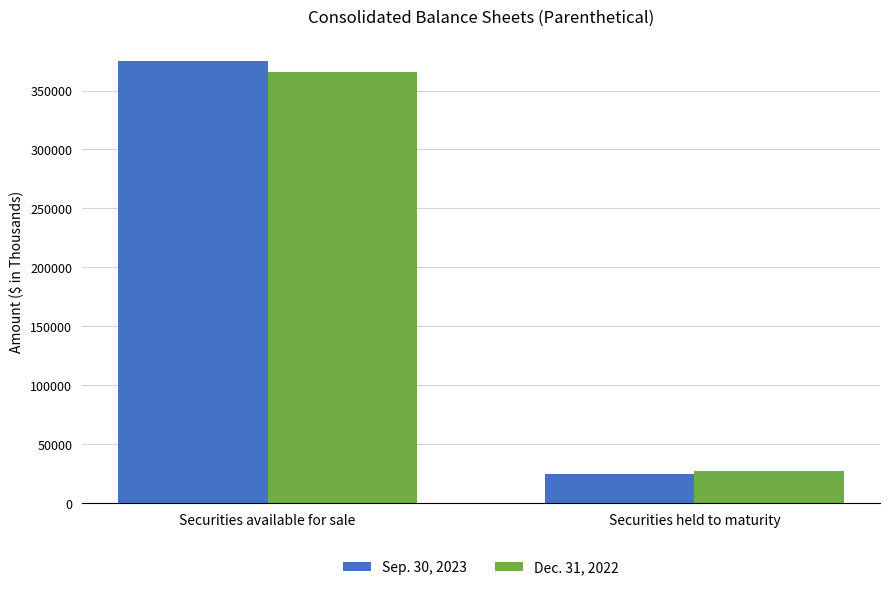

The Sep. 30, 2023 series shows 374686 at Securities available for sale. True or false?

True